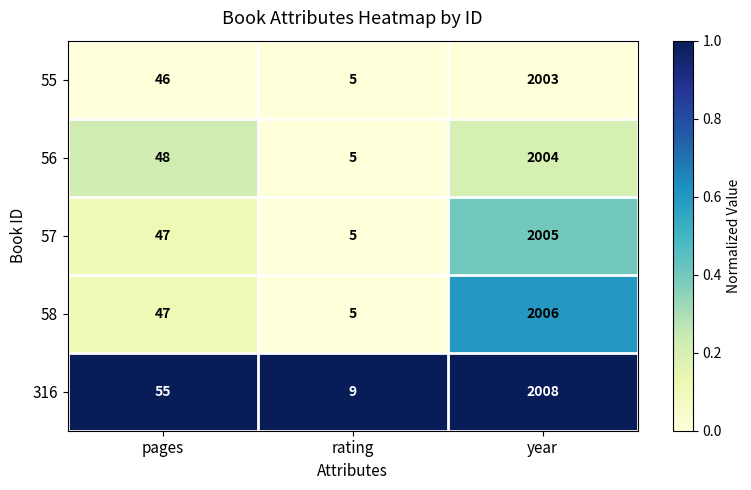

What is the minimum value shown in the chart?

5